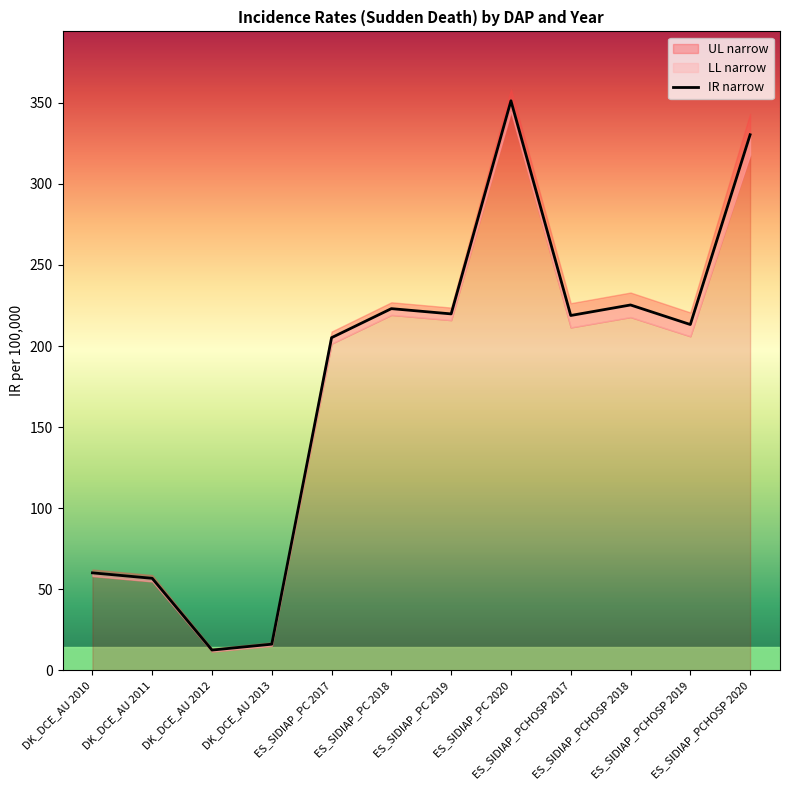

True or false: IR narrow has a value of 23.2 at DK_DCE_AU 2013.

False